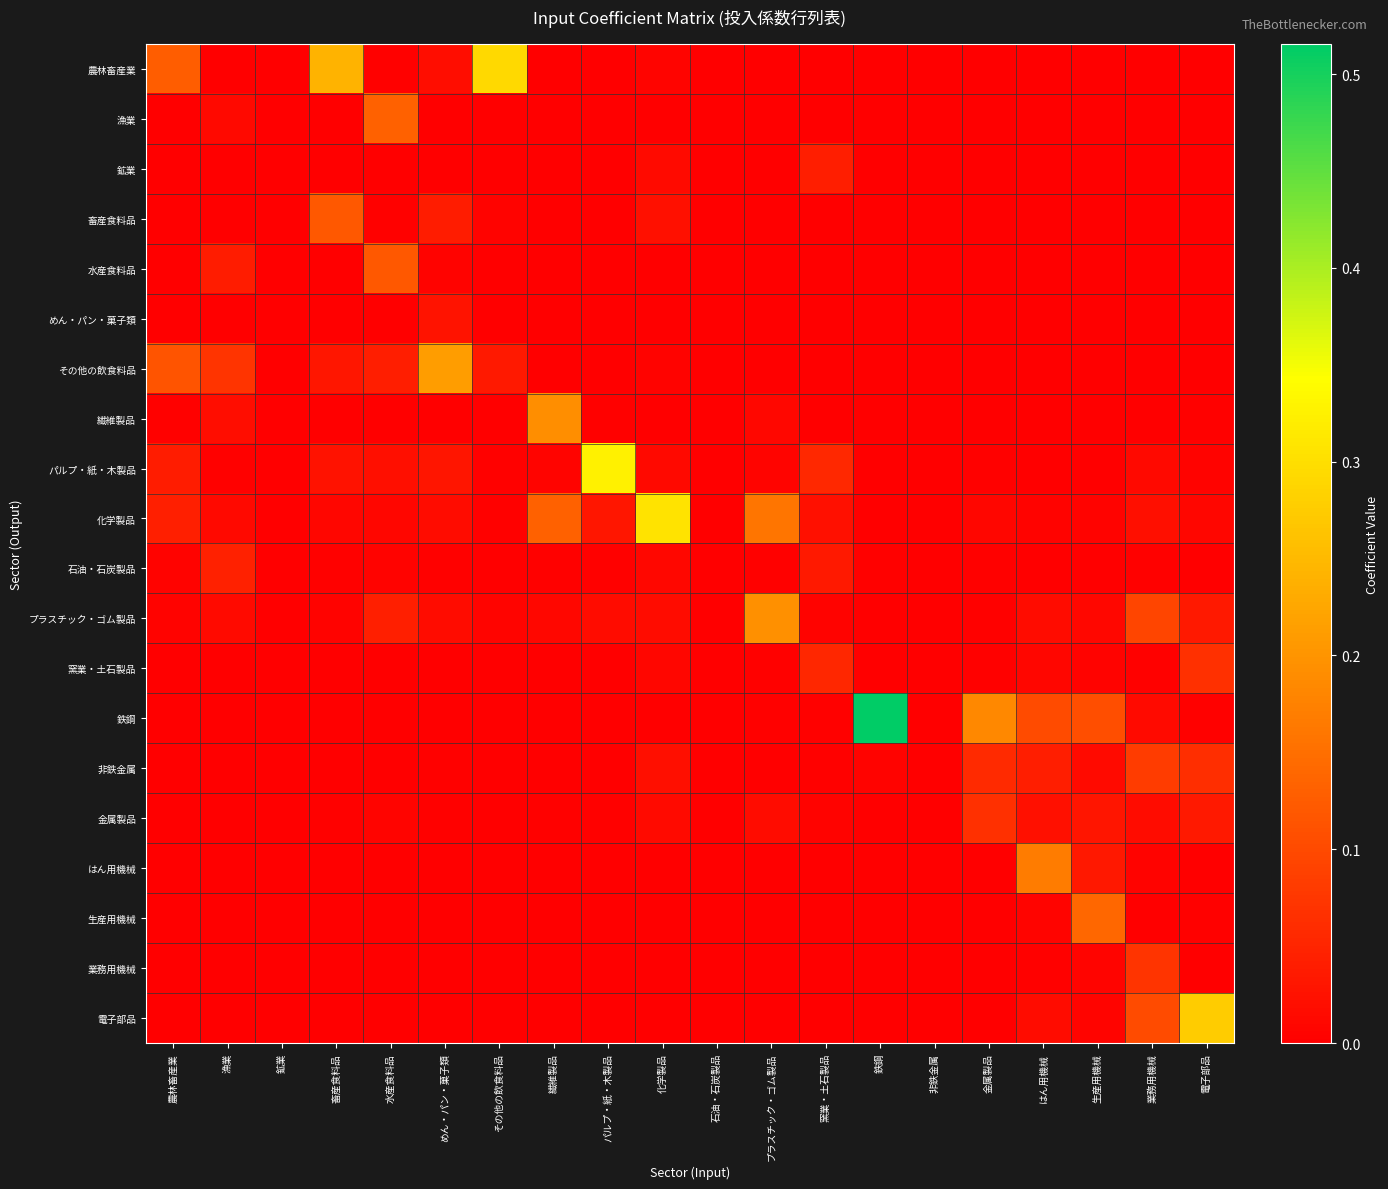

How many categories are shown in the chart?

20